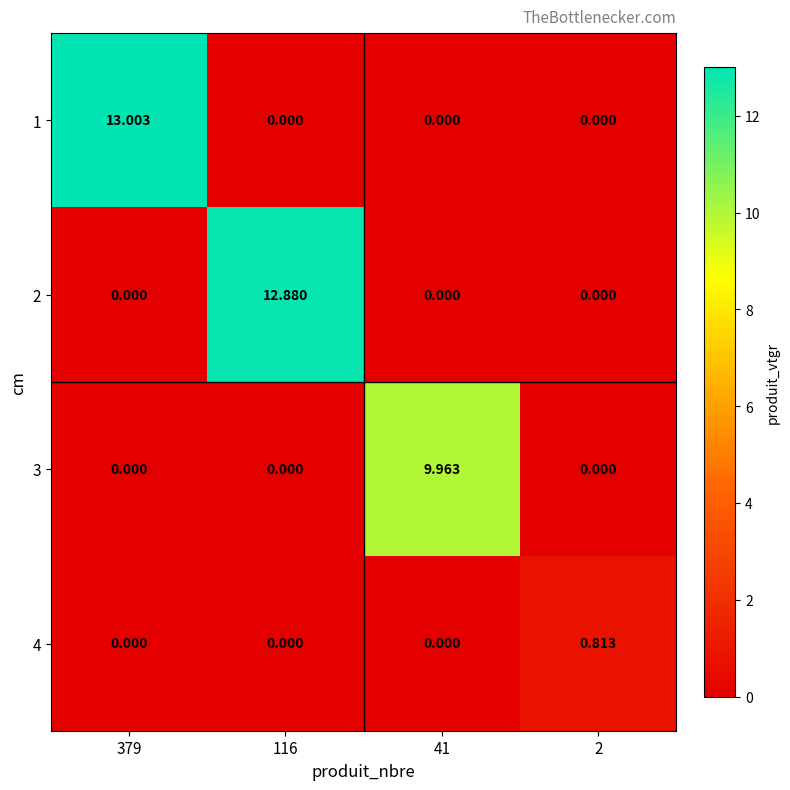

Is the value of 4 at 116 greater than the value of 1 at 379?

No